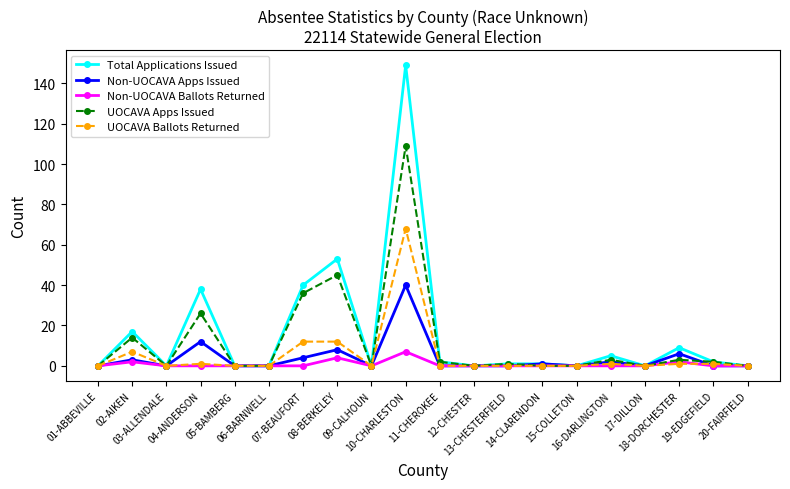

Rank the series by their maximum value, from highest to lowest.

Total Applications Issued, UOCAVA Apps Issued, UOCAVA Ballots Returned, Non-UOCAVA Apps Issued, Non-UOCAVA Ballots Returned